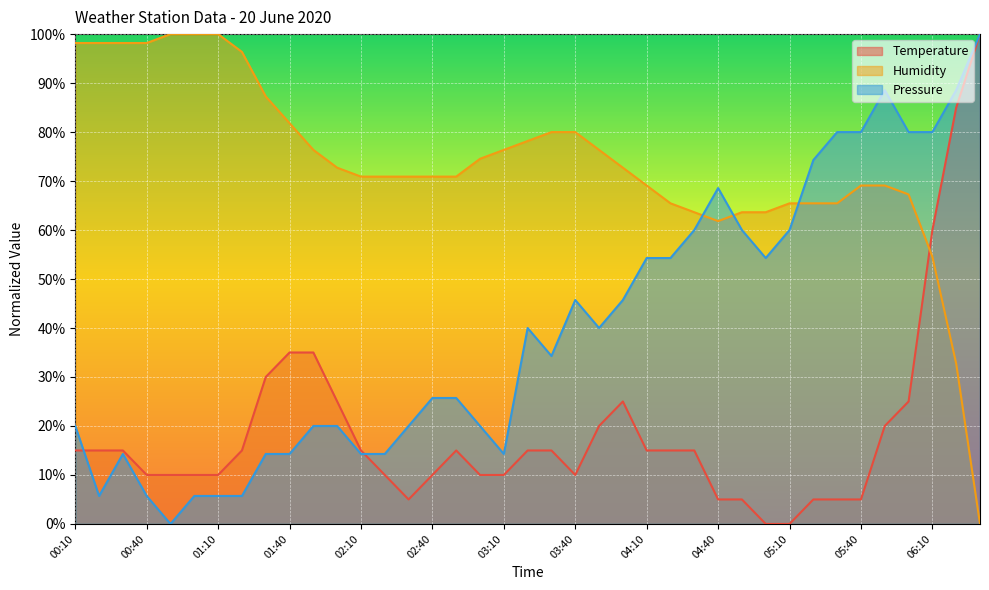

How many values in the Pressure series exceed 34?

20